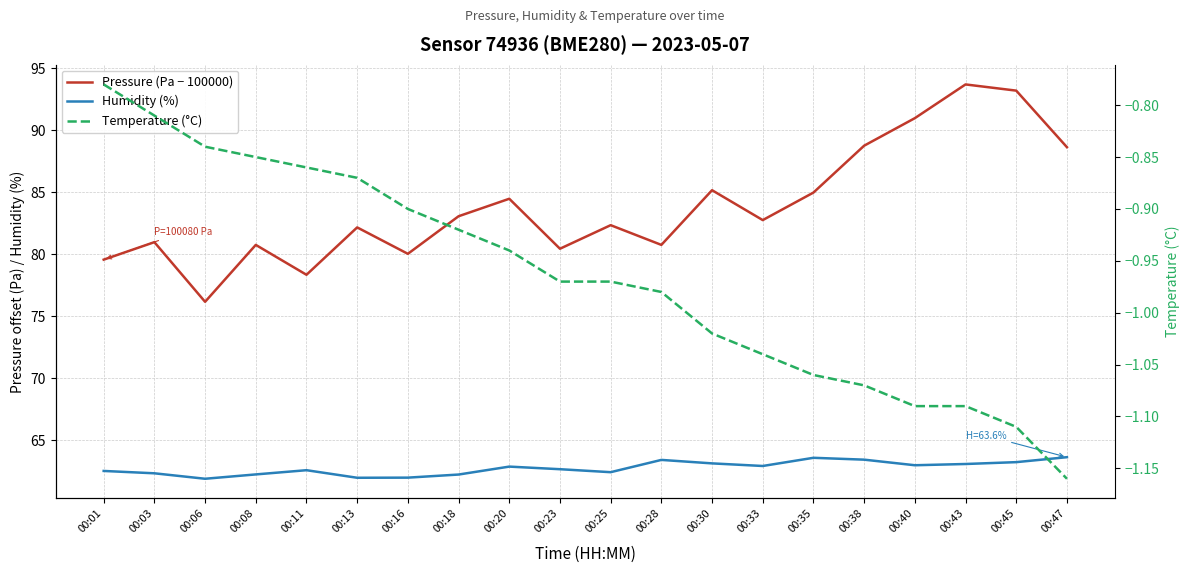

What is the smallest value displayed?

-1.2